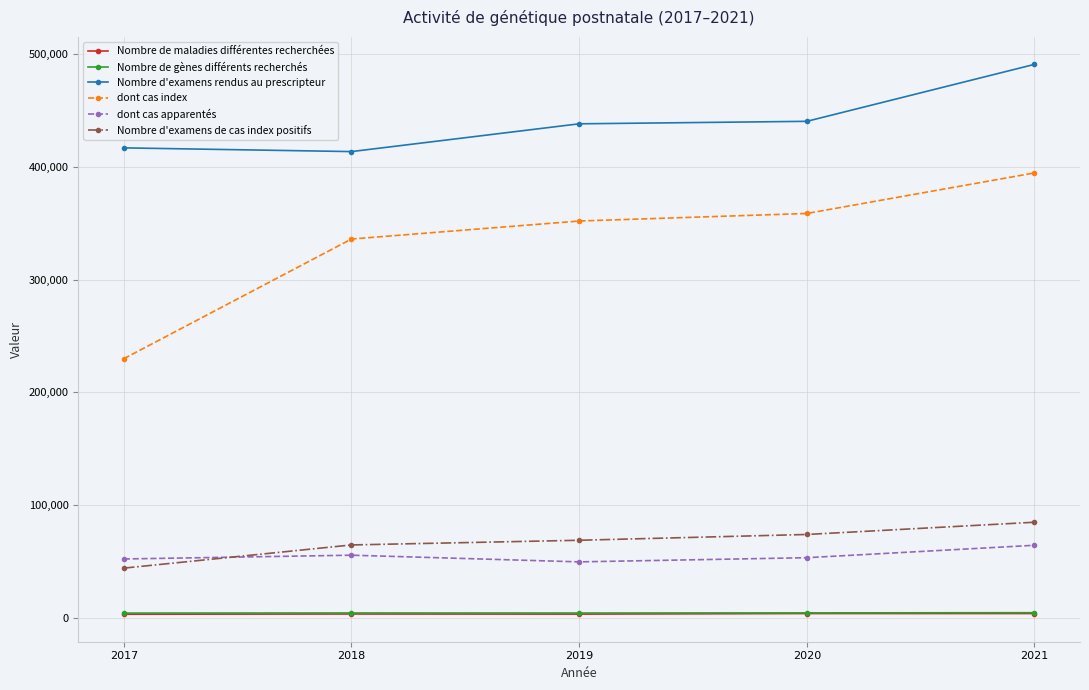

What is the value of the Nombre d'examens de cas index positifs point at the 4th from the left?

73902